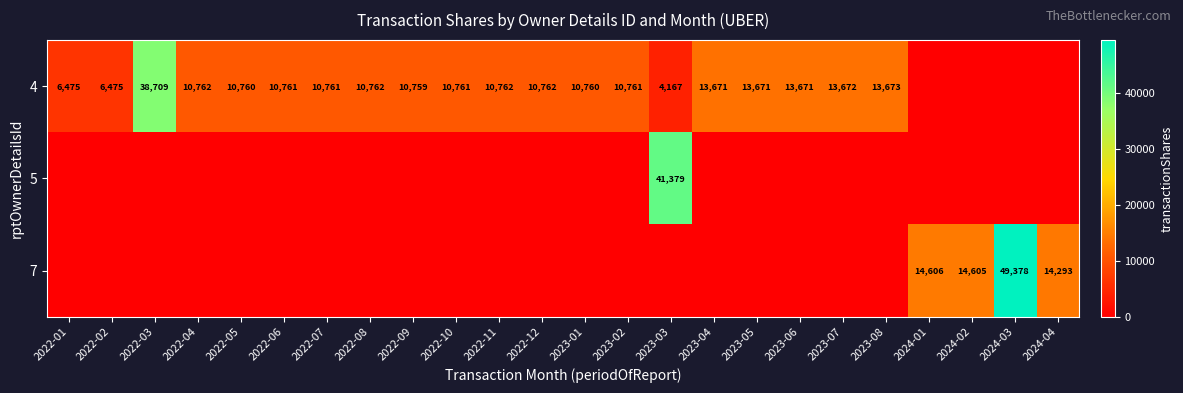

Is it true that 7 equals 14606 at 2024-01?

True